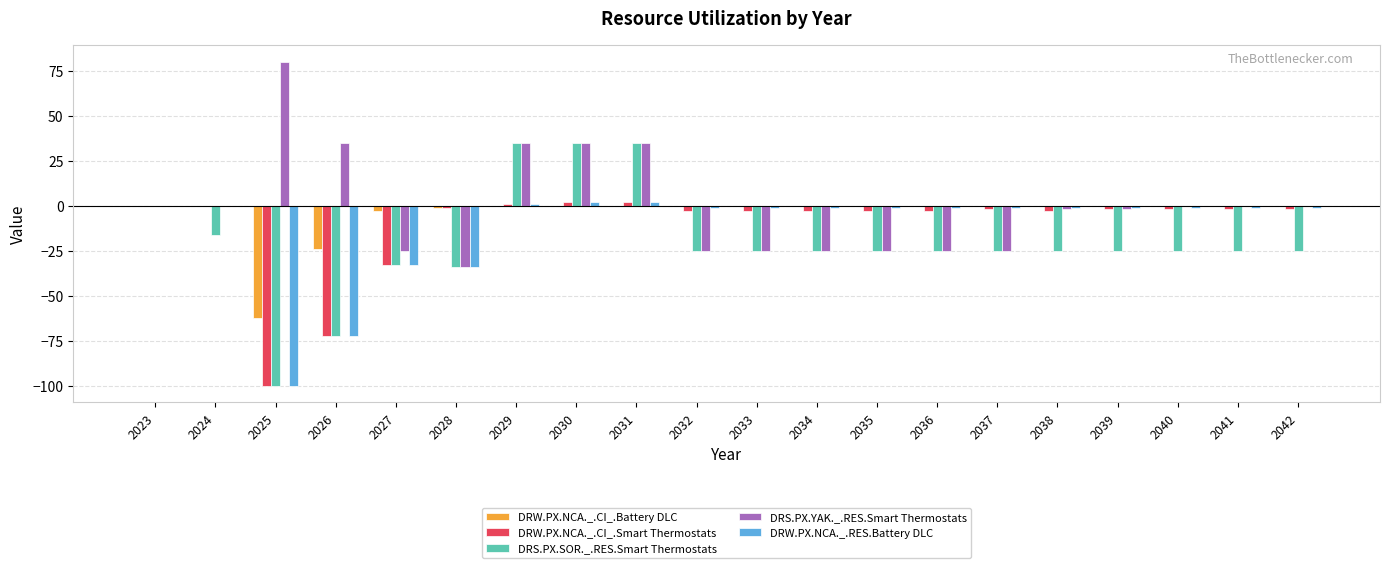

Which category has the highest value across all series?

2025